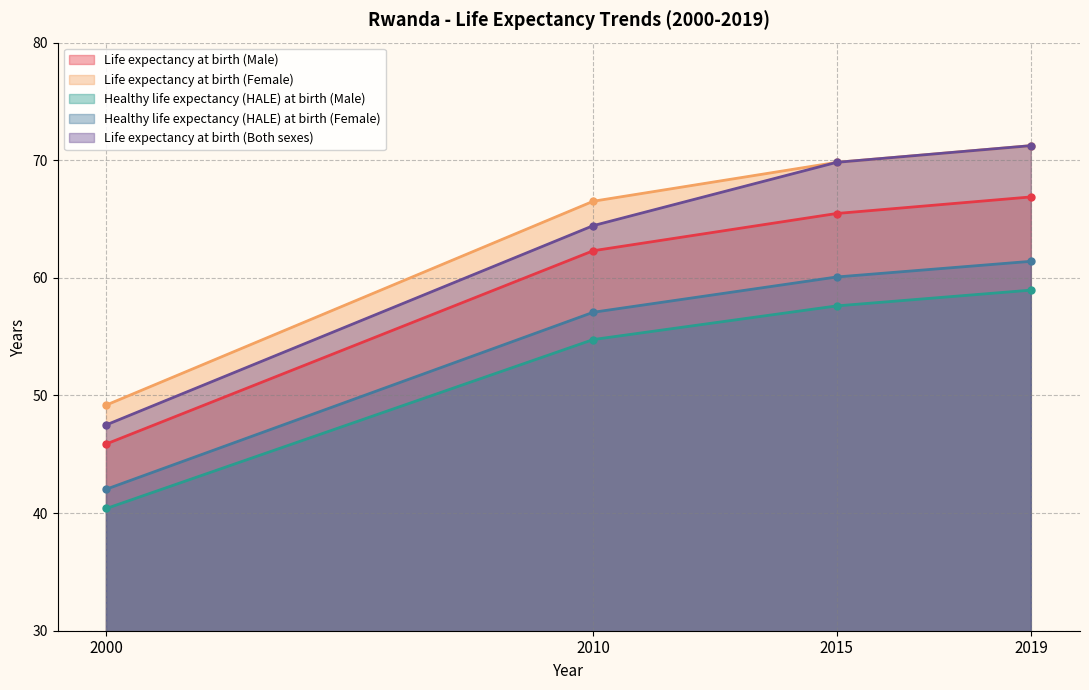

Is it true that Healthy life expectancy (HALE) at birth (Female) equals 75.3 at 2000?

False